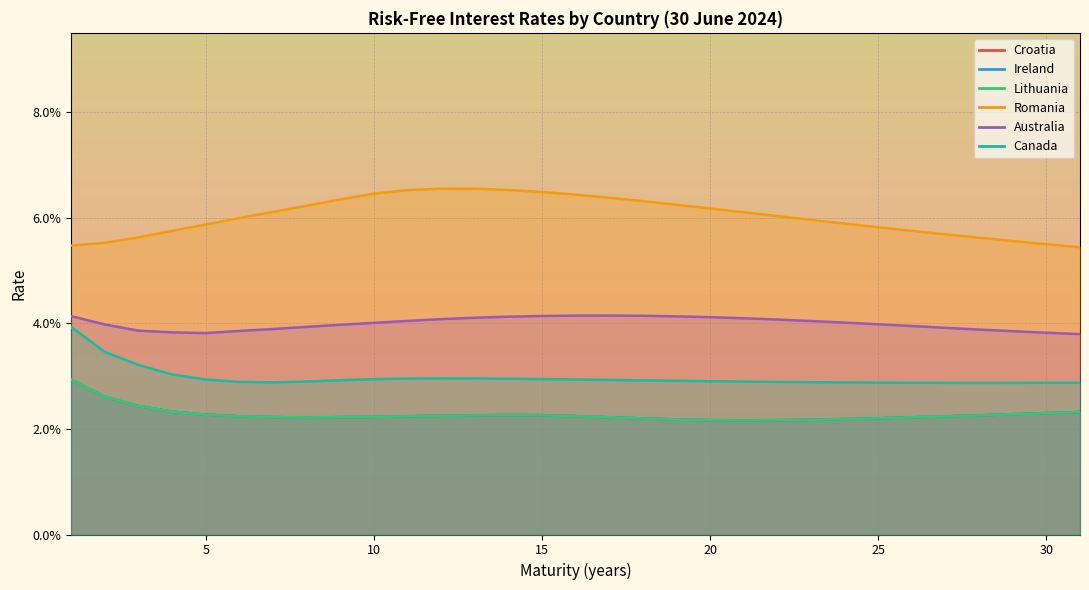

Between 19 and 23, which series saw the biggest shift?

Romania